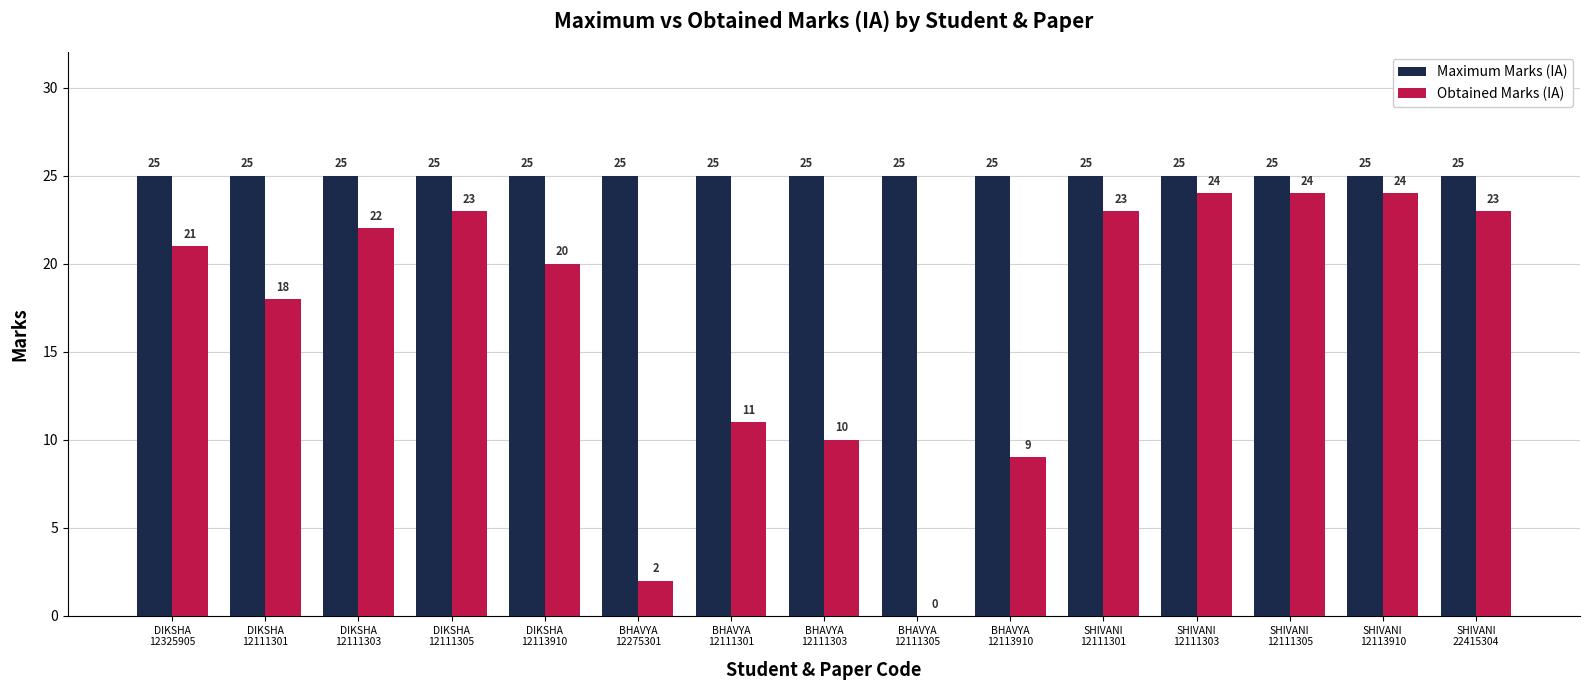

Which series has the largest total across all categories?

Maximum Marks (IA)